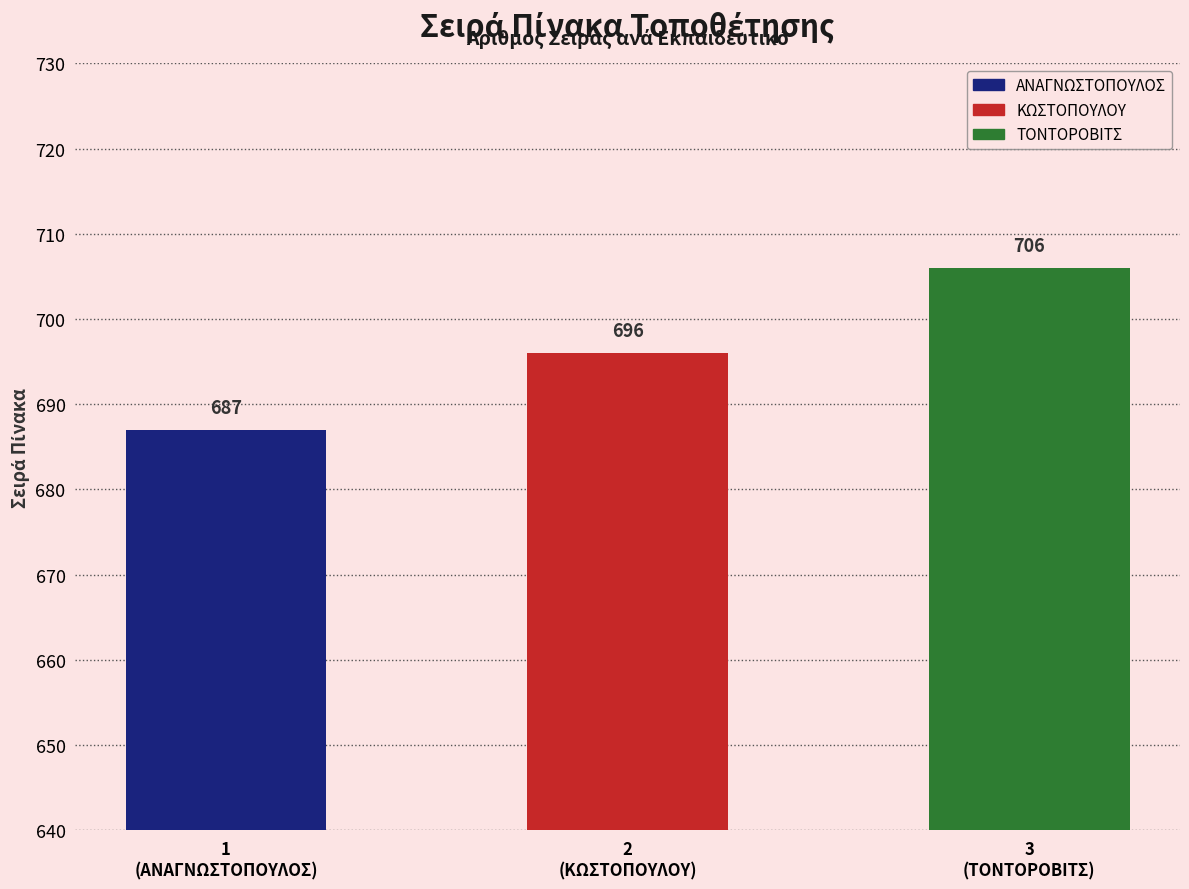

Does the chart contain any negative values?

No